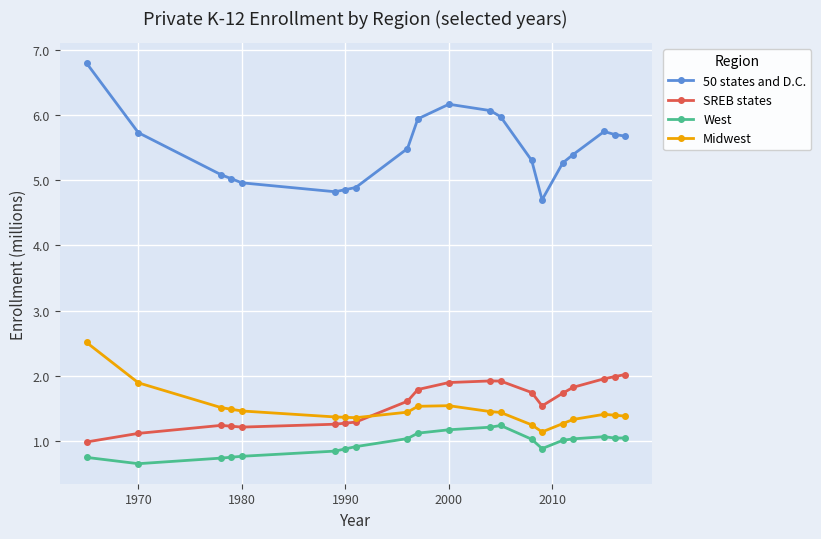

True or false: West and 50 states and D.C. cross at least once.

False